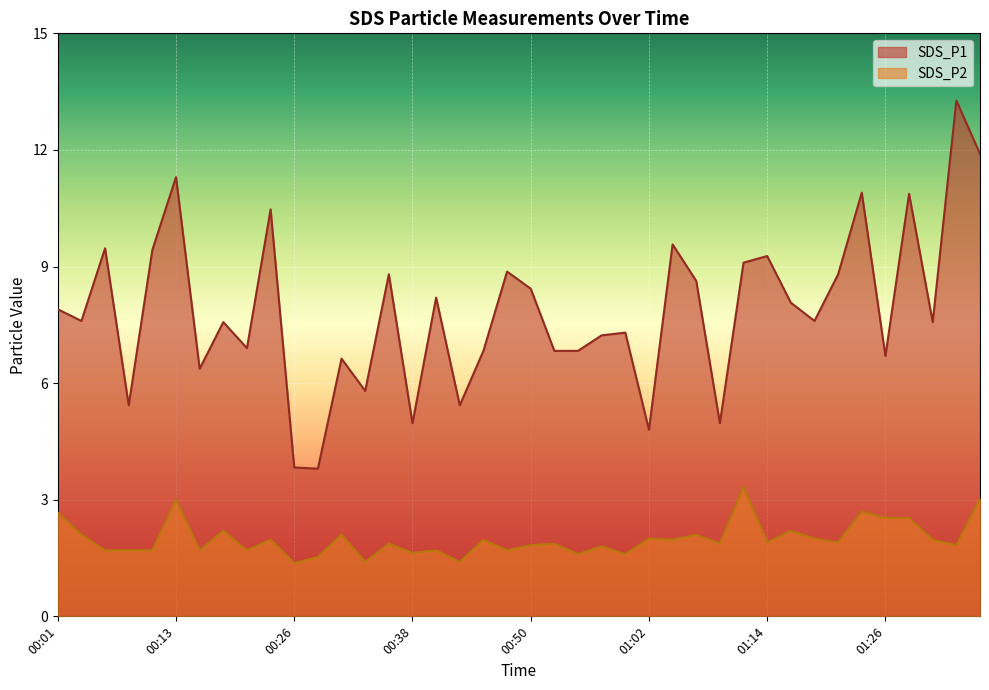

Does the chart display data point markers on the line(s)?

No